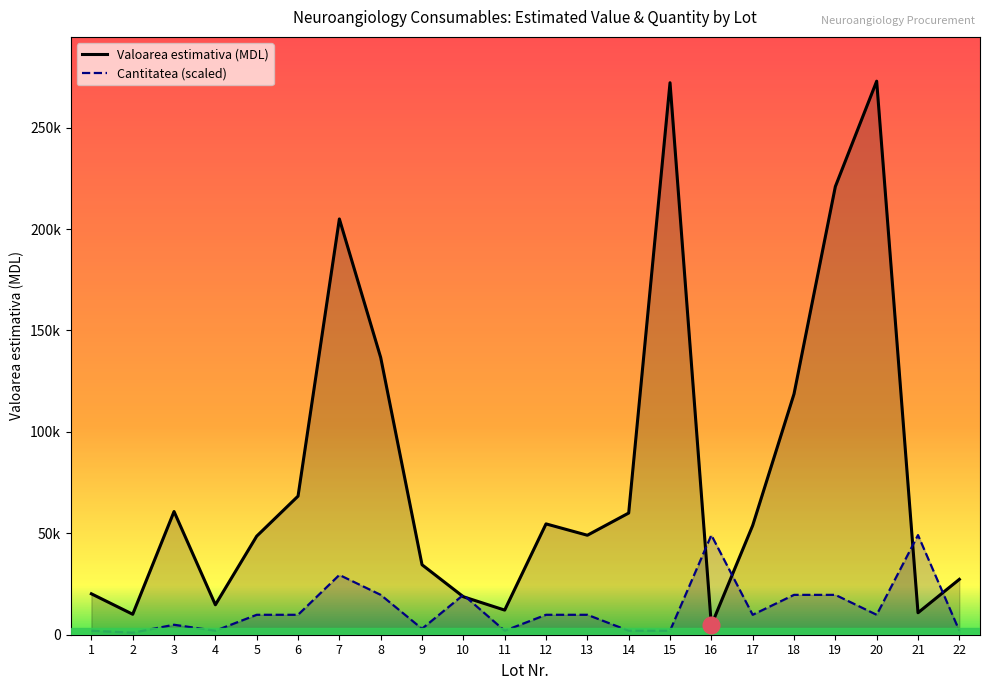

Is it true that Valoarea estimativa (MDL) equals 4318.1 at 2?

False